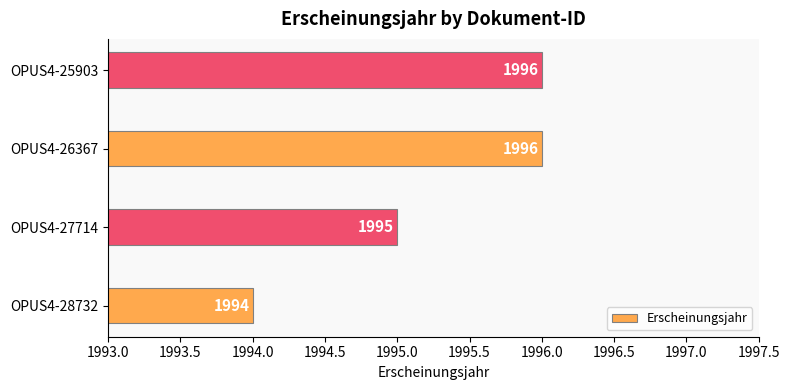

Where is the data nearest to the value 1995?

OPUS4-27714